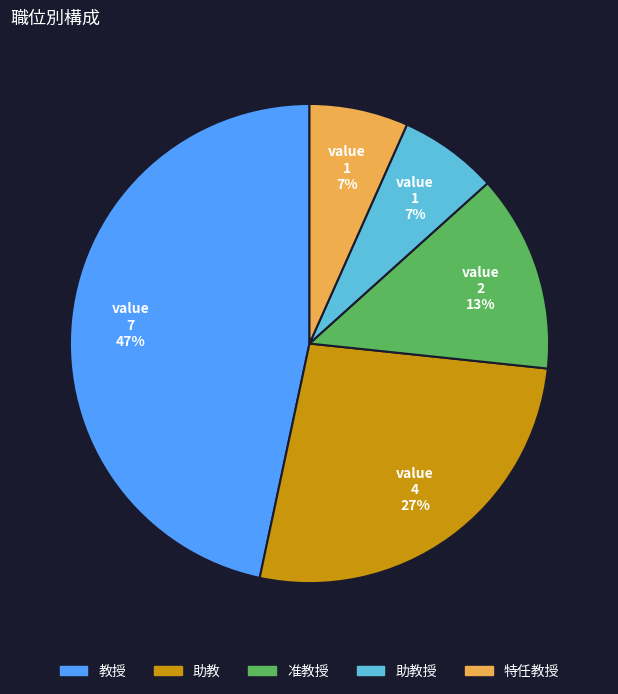

To the nearest percent, what is the difference between the largest and smallest slice percentages?

40%